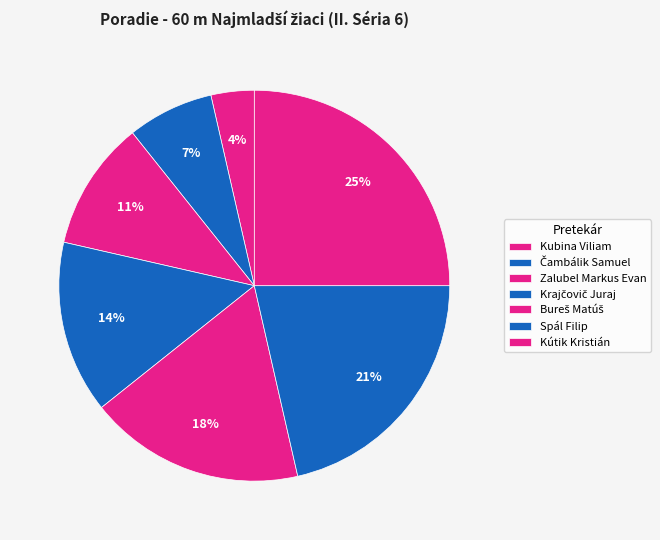

To the nearest percent, what percentage of the pie is Kútik Kristián?

25%